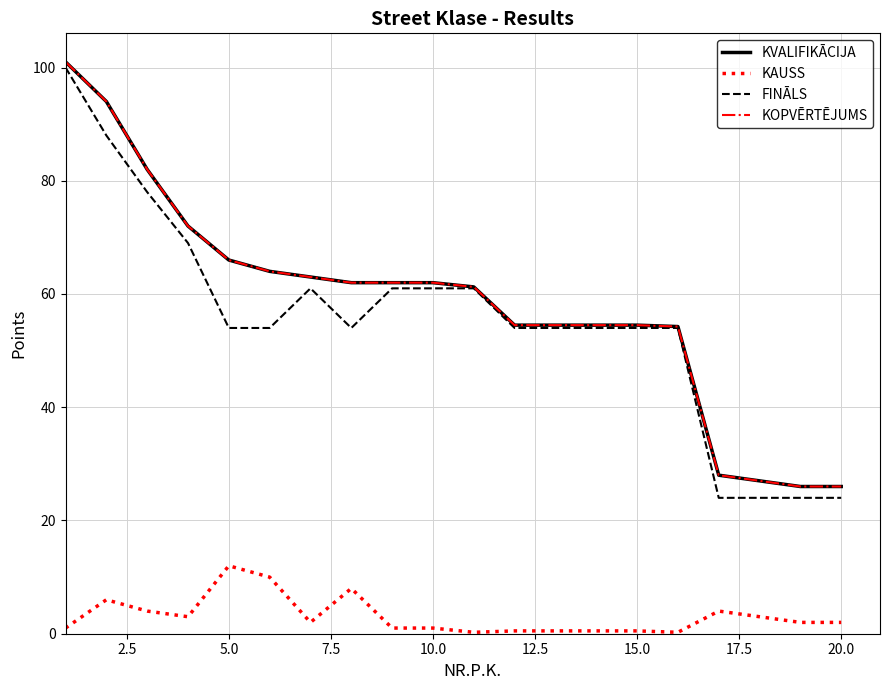

List the series in order of their peak value, highest first.

KVALIFIKĀCIJA, KOPVĒRTĒJUMS, FINĀLS, KAUSS